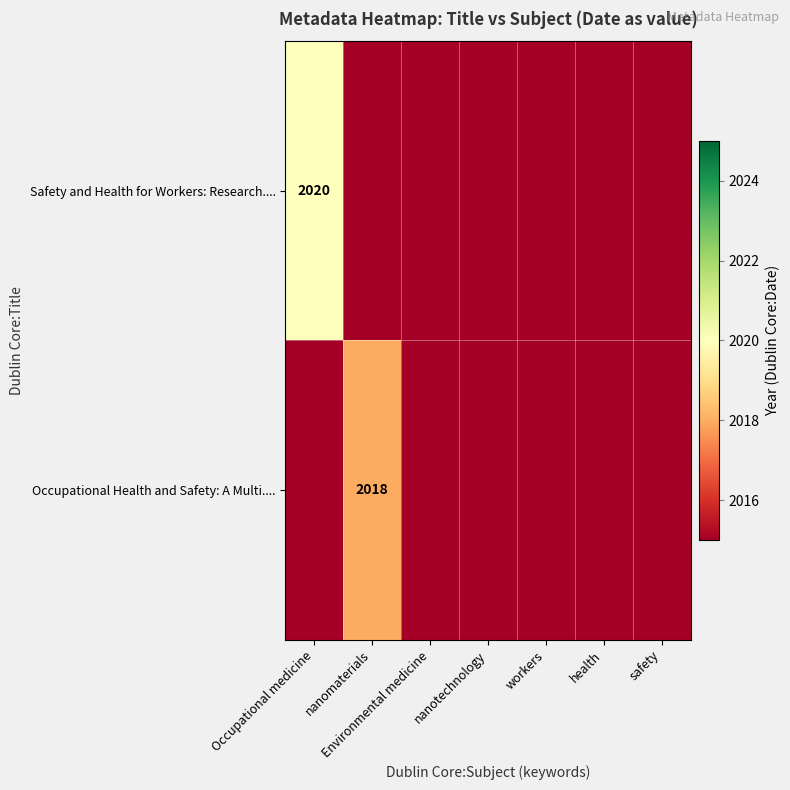

What is the smallest value displayed?

2018.0